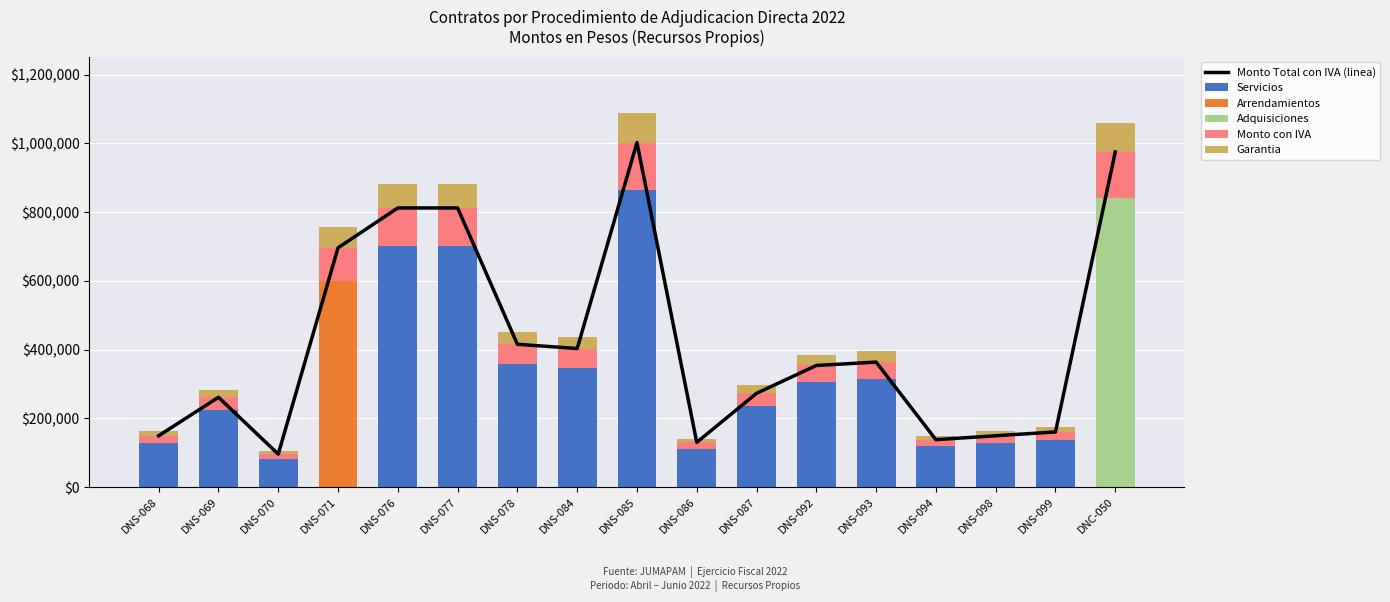

How many data points in Adquisiciones are above 0?

1